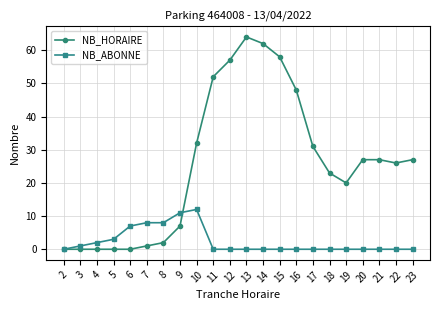

The NB_HORAIRE series shows 39 at 13. True or false?

False